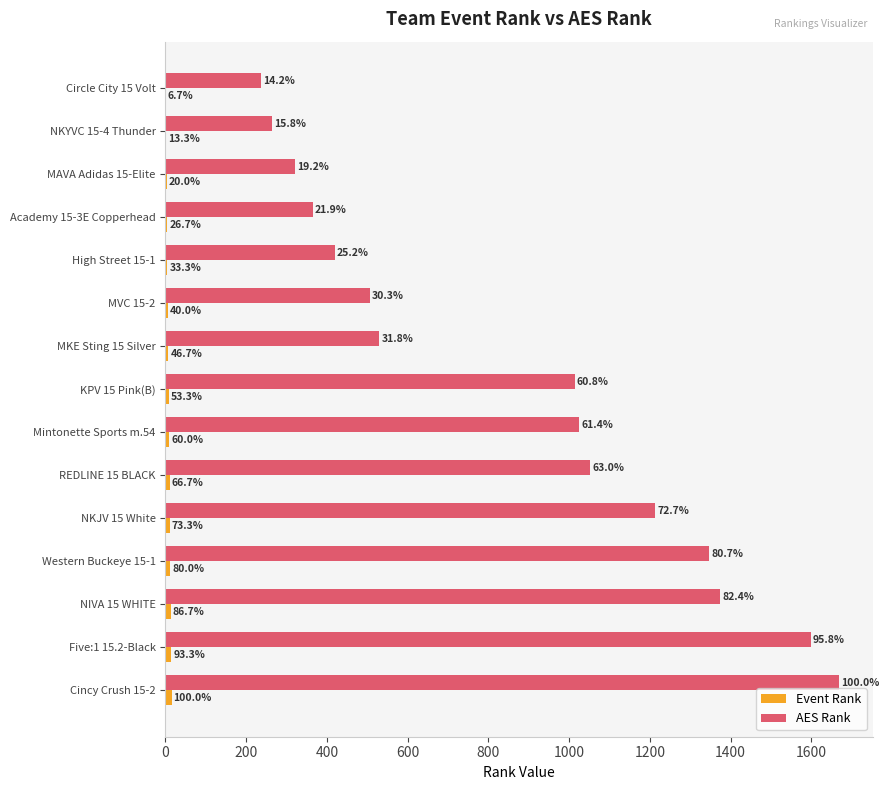

What is the minimum value shown in the chart?

1